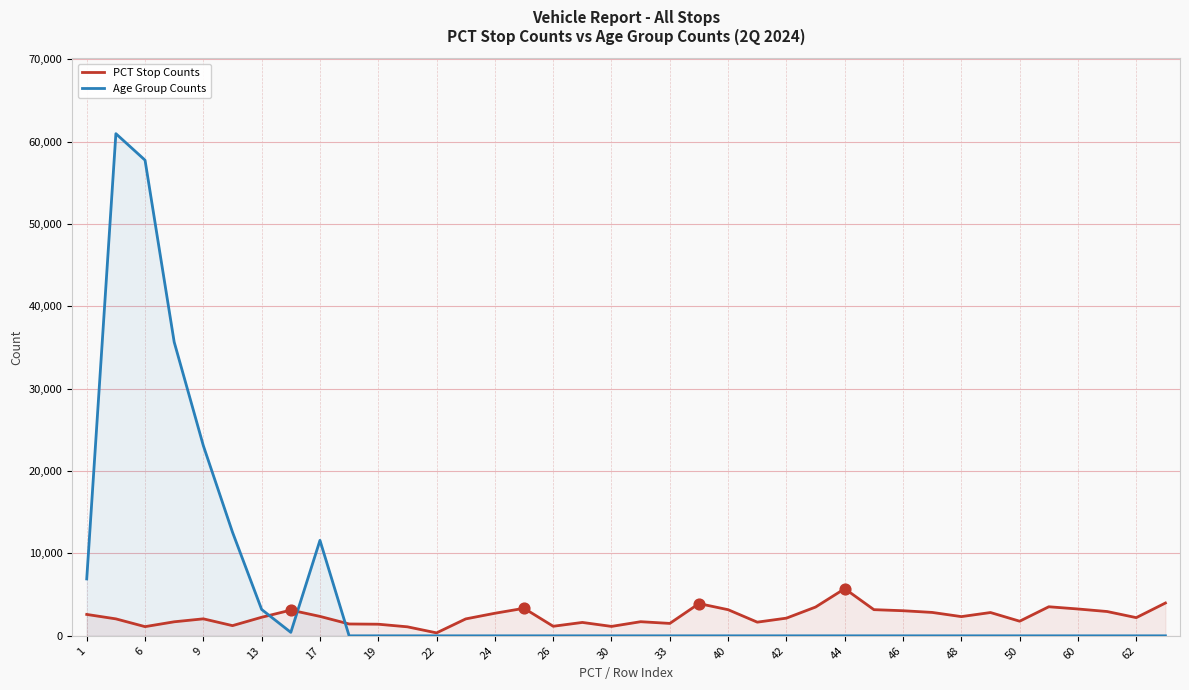

Which series has the largest total across all categories?

Age Group Counts